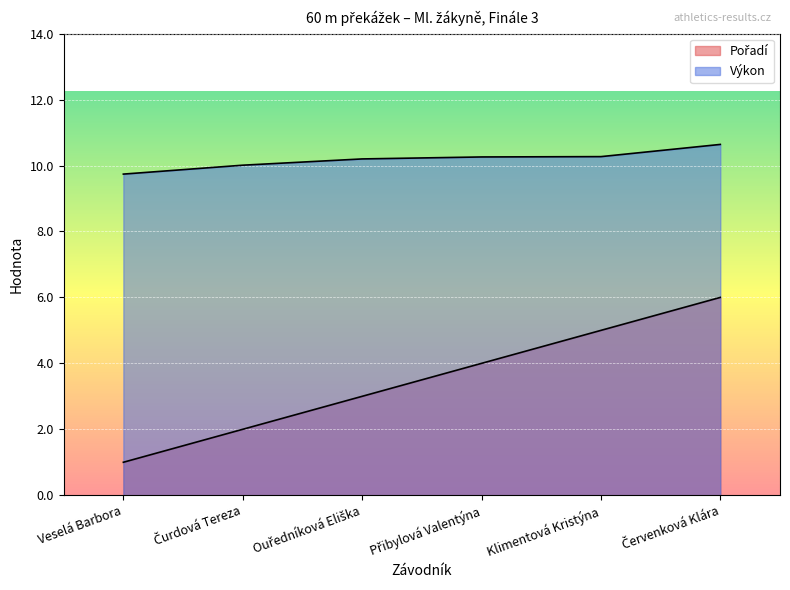

What is the label of the 1st point from the right?

Červenková Klára